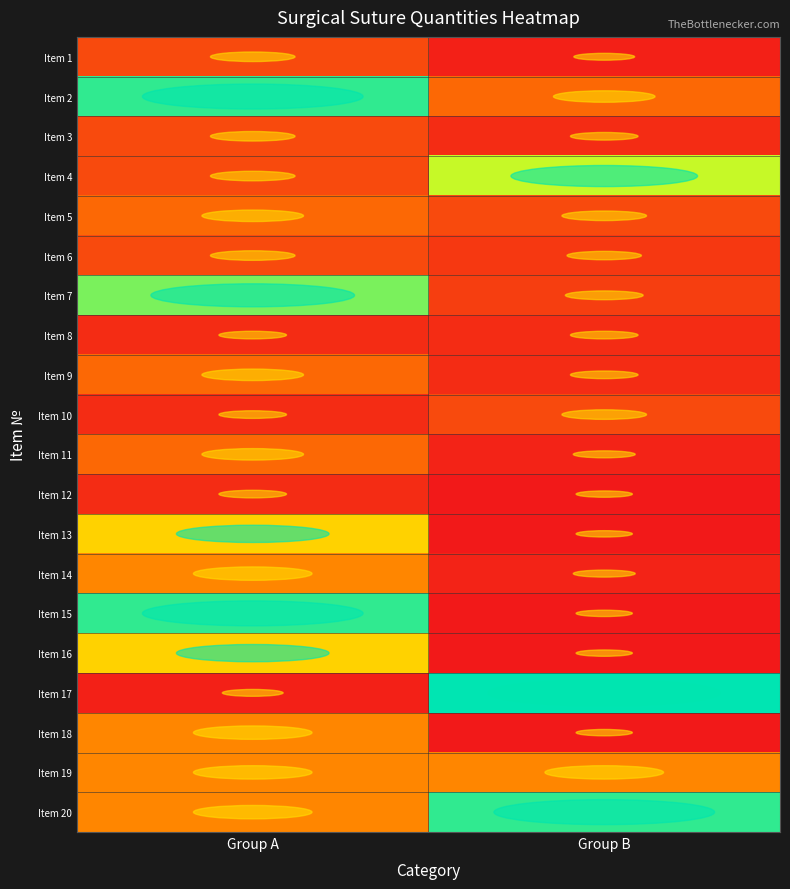

What is the difference between the highest and lowest values at Group A?

1692